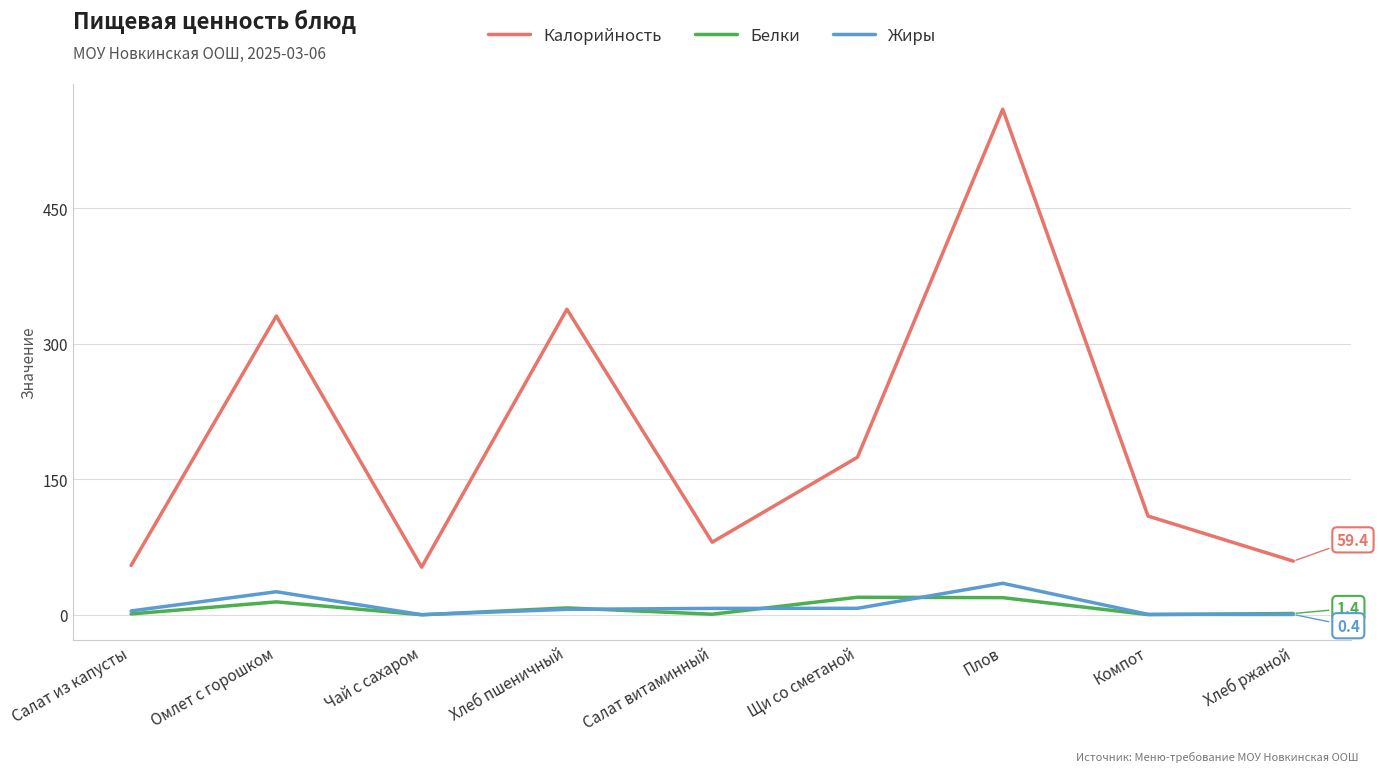

Which series has the largest total across all categories?

Калорийность